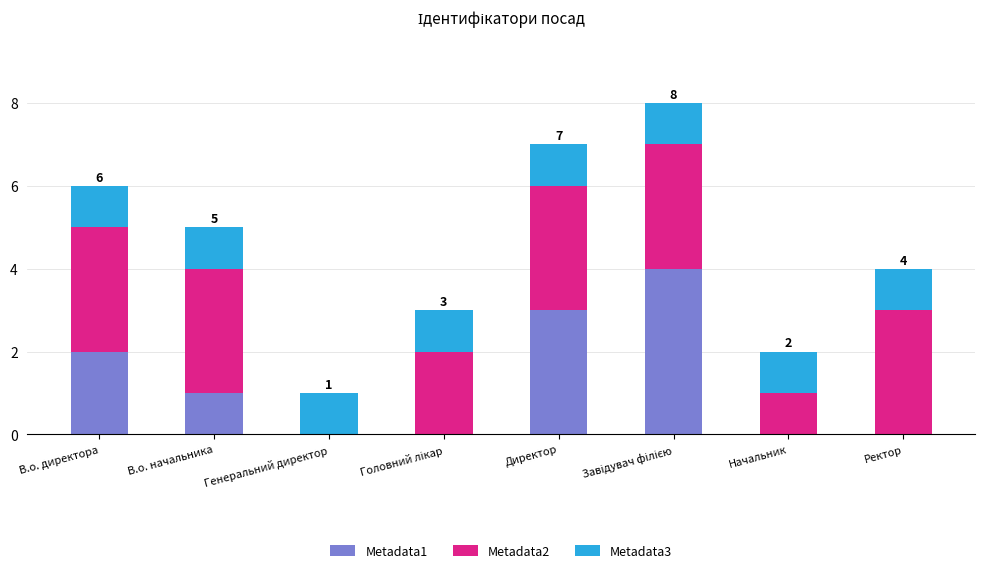

Is it true that Metadata1 equals 2 at В.о. директора?

True